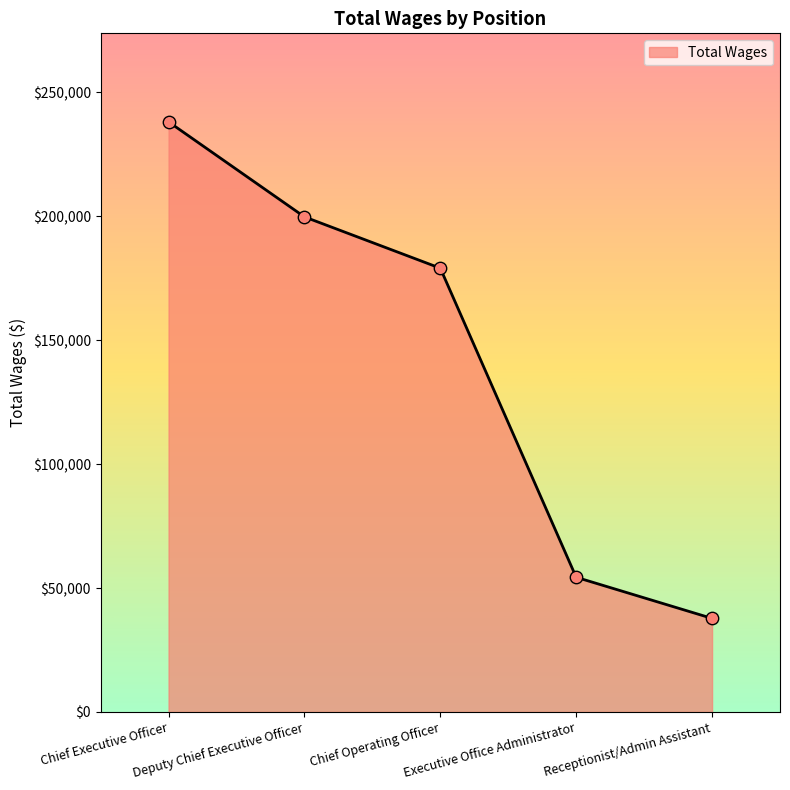

What is the ratio of the value at Receptionist/Admin Assistant to the value at Deputy Chief Executive Officer?

0.2